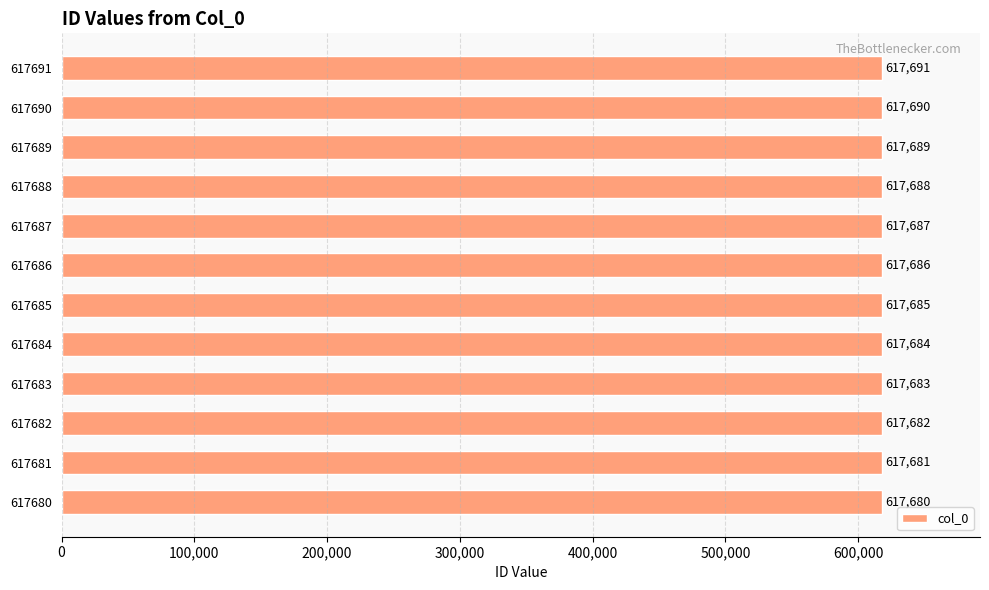

What is the value of the 7th bar from the top?

617685